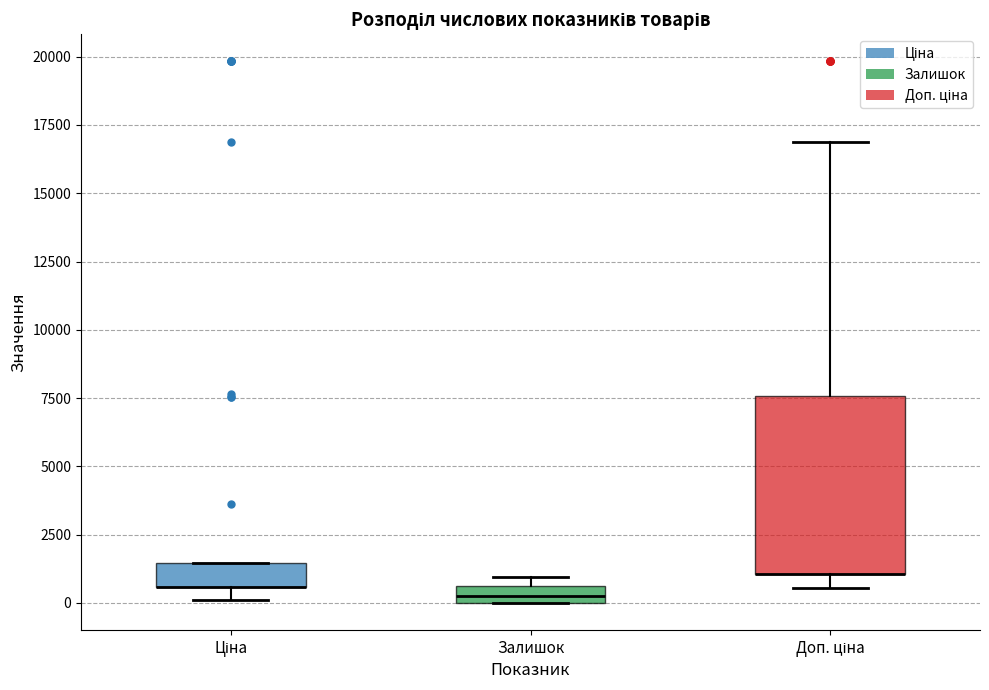

Comparing the boxes themselves (not the whiskers), which one is the tallest?

Доп. ціна